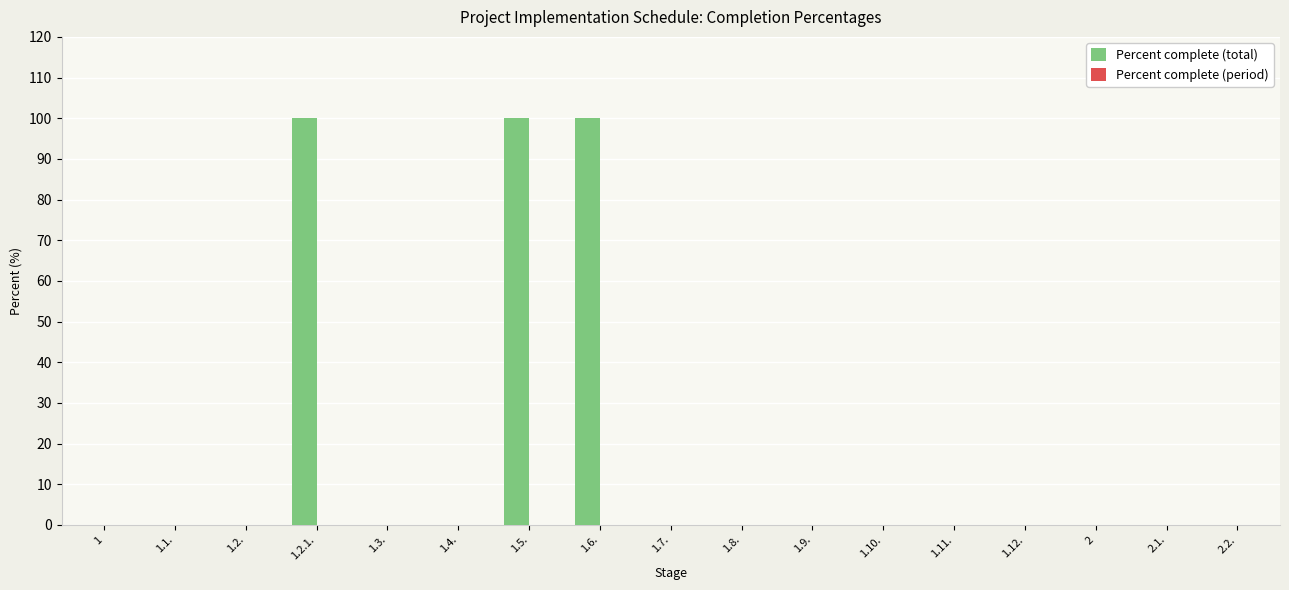

How many data points does each series have?

17